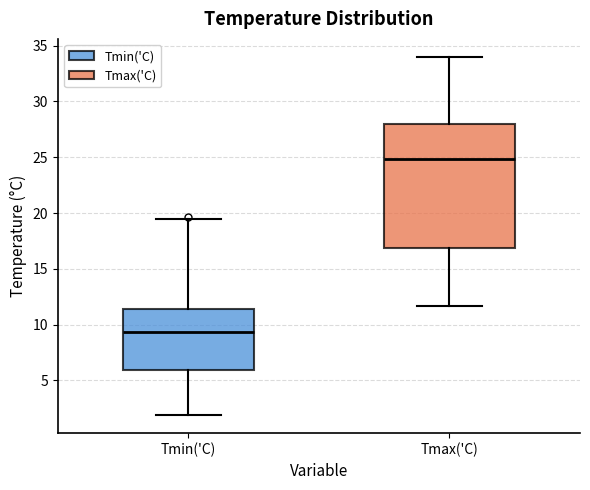

Which box's median line is the highest?

Tmax('C)